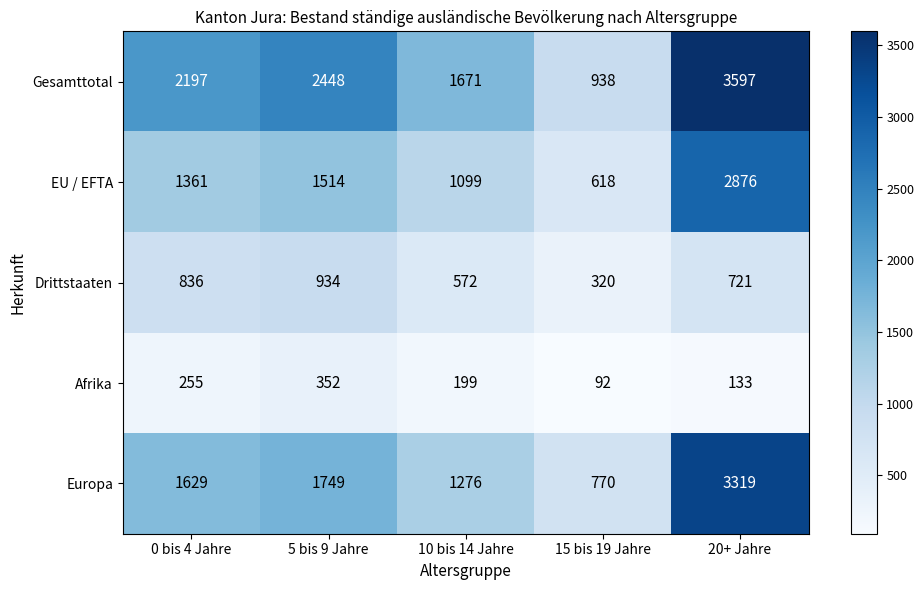

At 15 bis 19 Jahre, list the series in order from largest to smallest.

Gesamttotal, Europa, EU / EFTA, Drittstaaten, Afrika